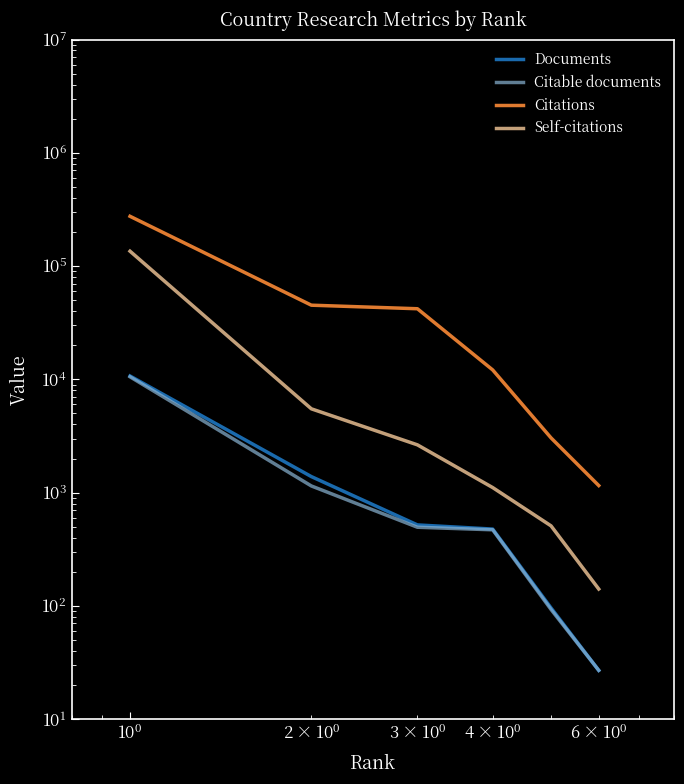

Reading left to right, extract all data points from this chart.

Documents: 10709	1386	519	477	96	27
Citable documents: 10531	1146	495	470	93	27
Citations: 275072	45167	42013	12116	3043	1155
Self-citations: 135322	5495	2642	1109	509	141